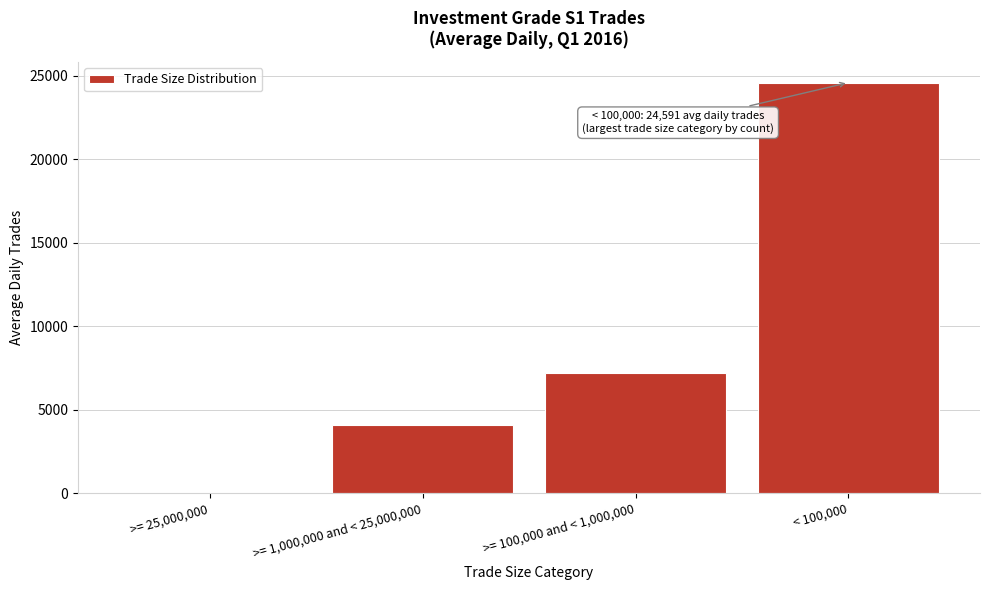

Between < 100,000 and >= 1,000,000 and < 25,000,000, which is larger?

< 100,000